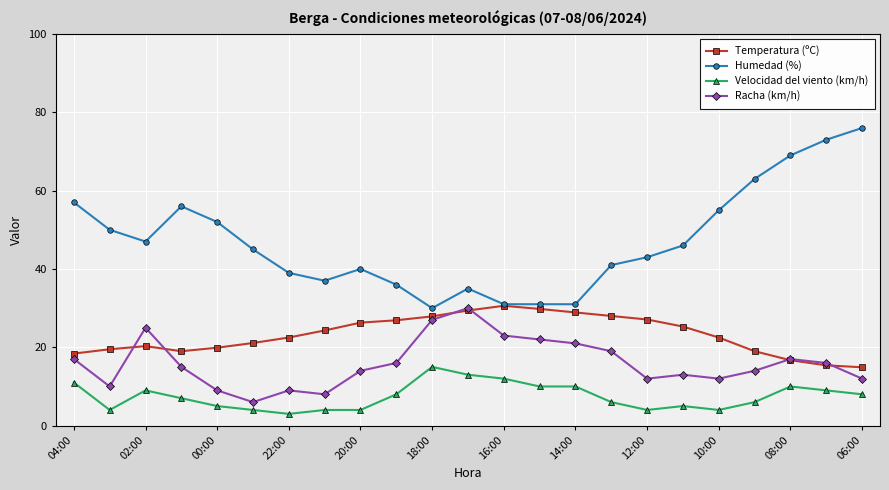

What is the greatest value displayed?

76.0